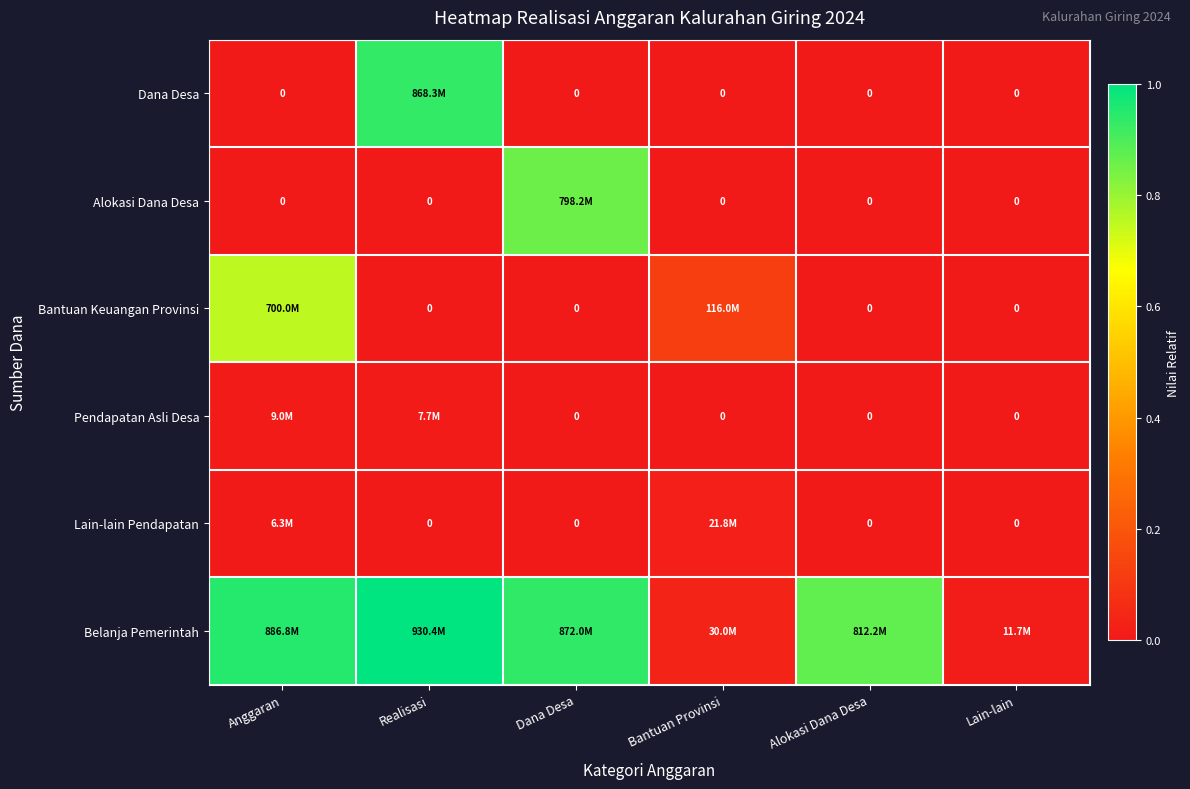

Is the value of Lain-lain Pendapatan at Anggaran greater than the value of Pendapatan Asli Desa at Alokasi Dana Desa?

Yes